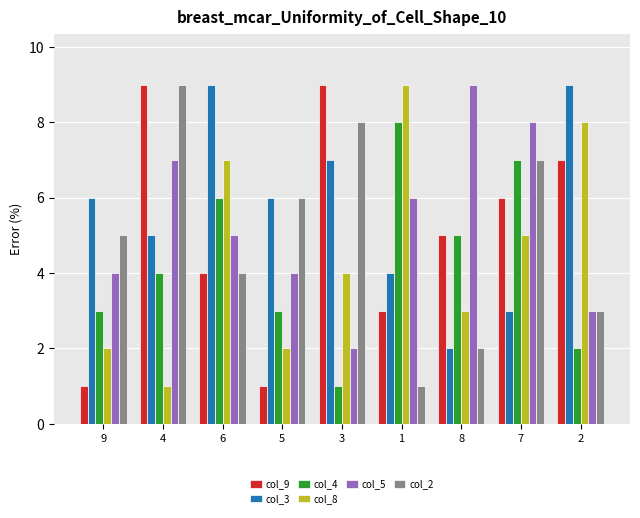

At which category is the sum across all series the highest?

7